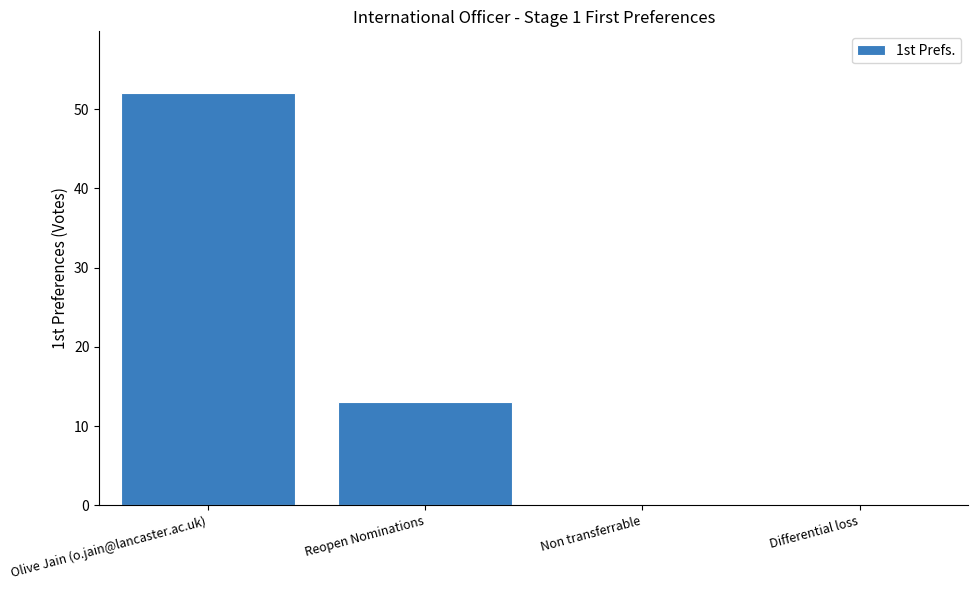

At which category does the chart reach its peak across all series?

Olive Jain (o.jain@lancaster.ac.uk)